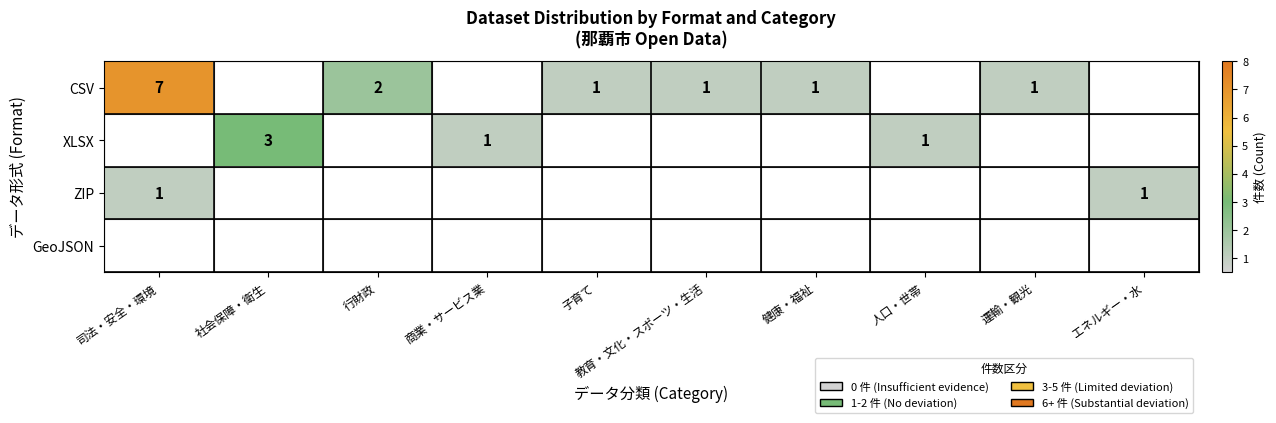

True or false: ZIP has a value of 2 at エネルギー・水.

False